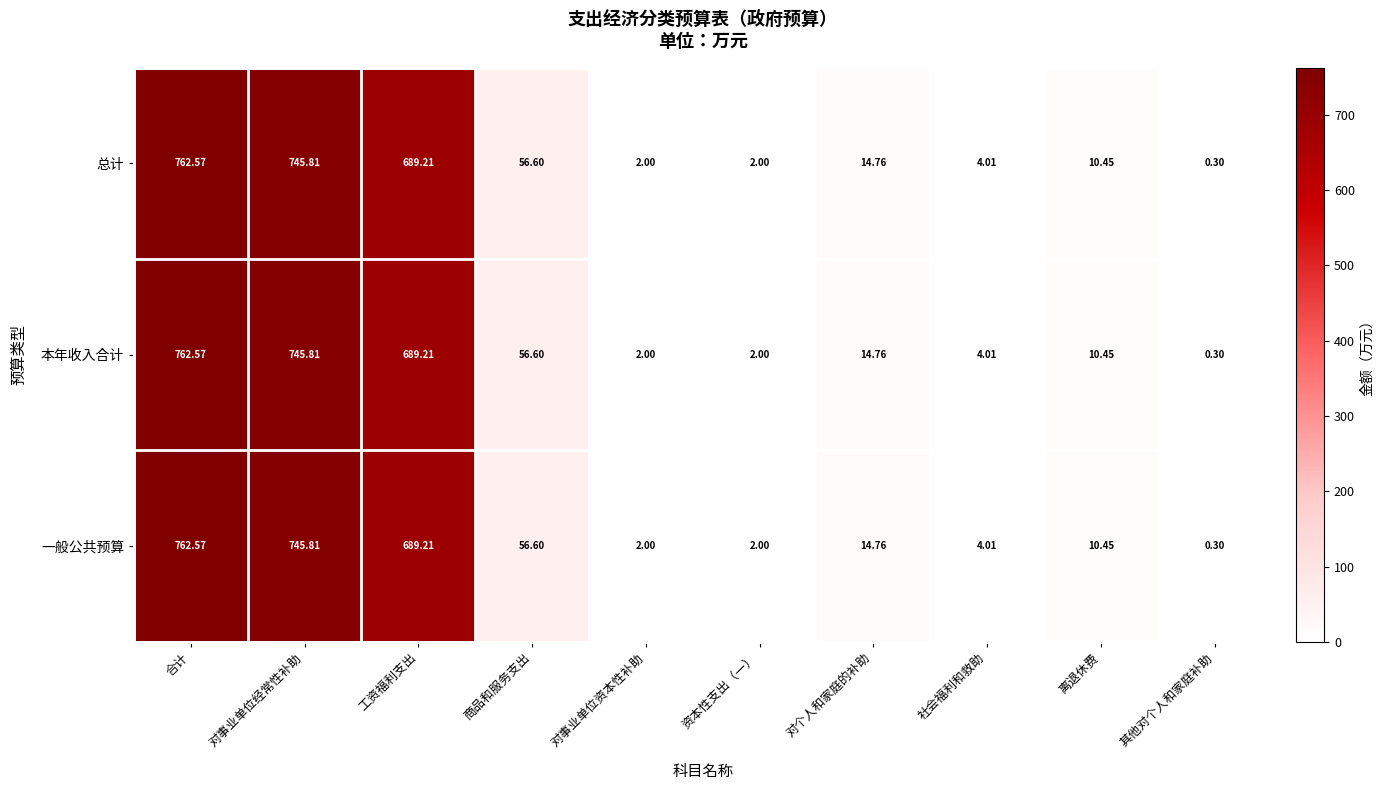

At which category does the chart reach its peak across all series?

合计